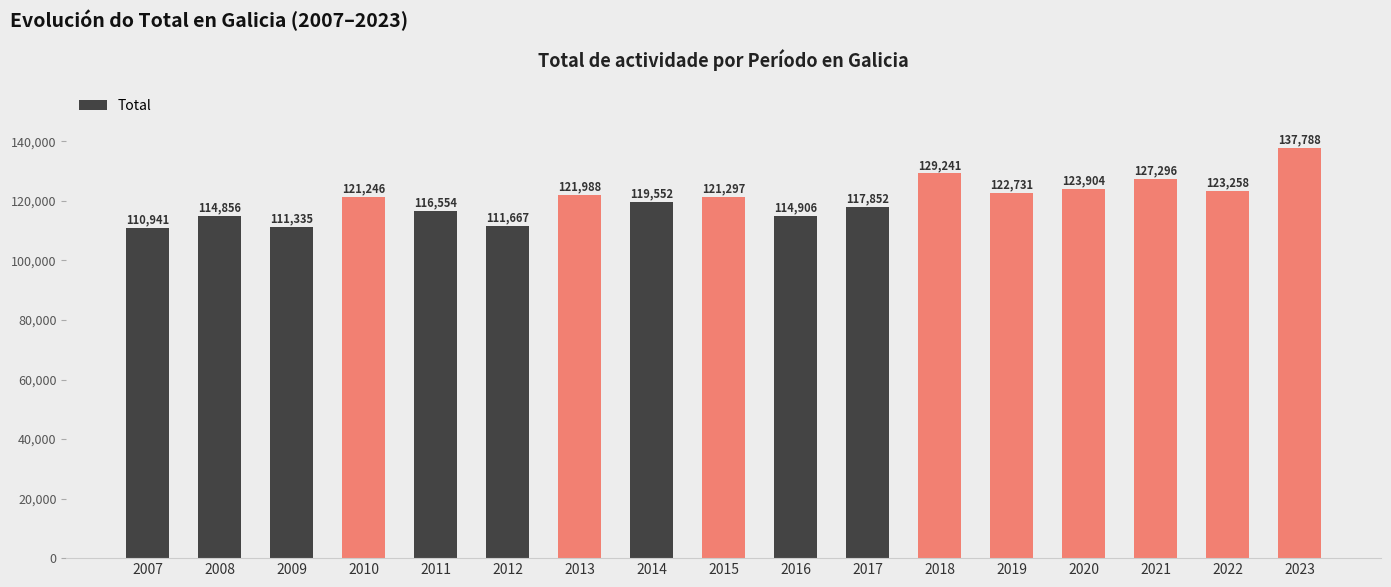

What is the difference between the second highest and minimum values?

18300